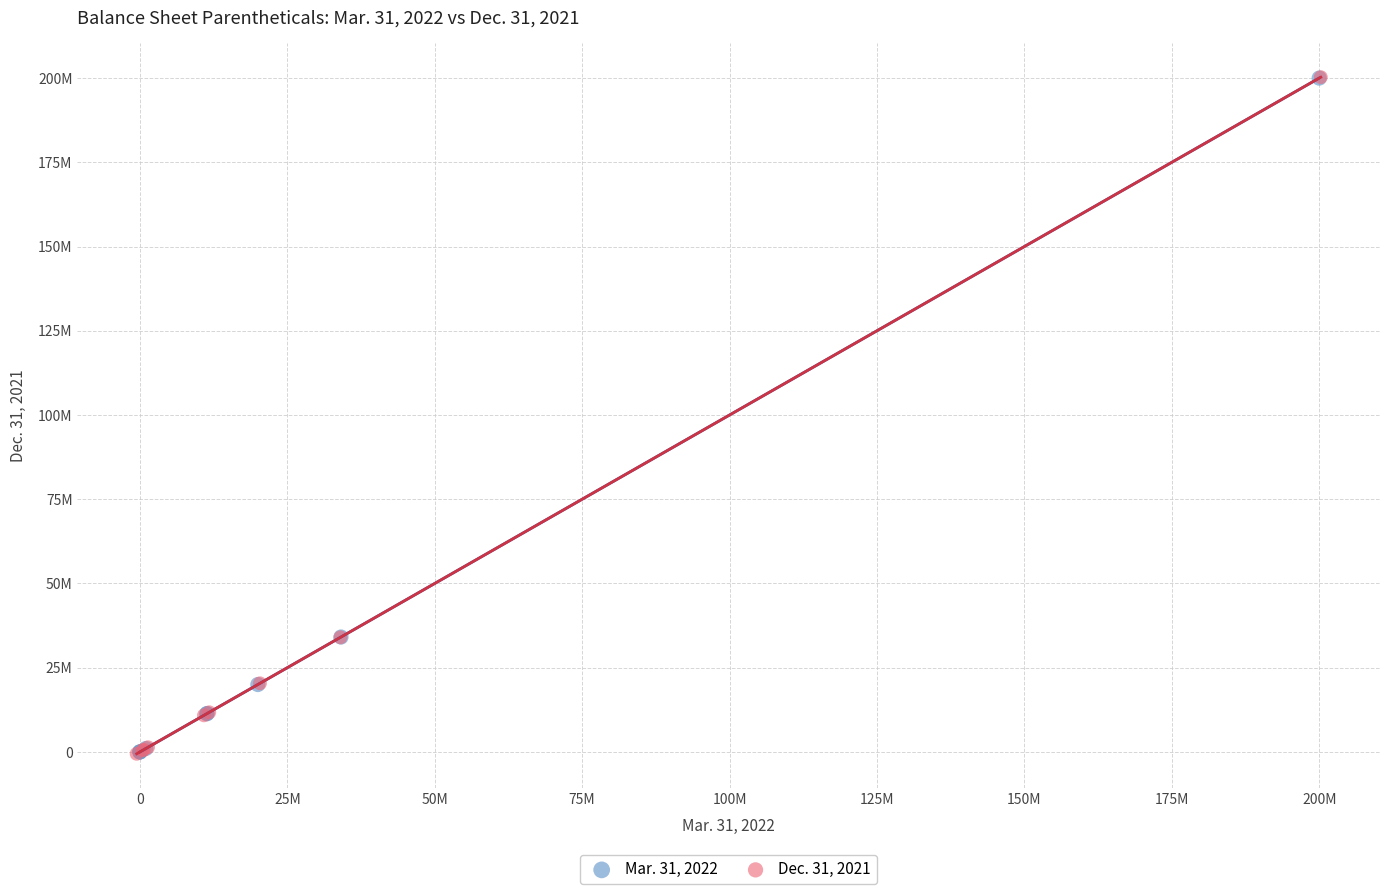

What are all the series names shown in the legend?

Mar. 31, 2022, Dec. 31, 2021